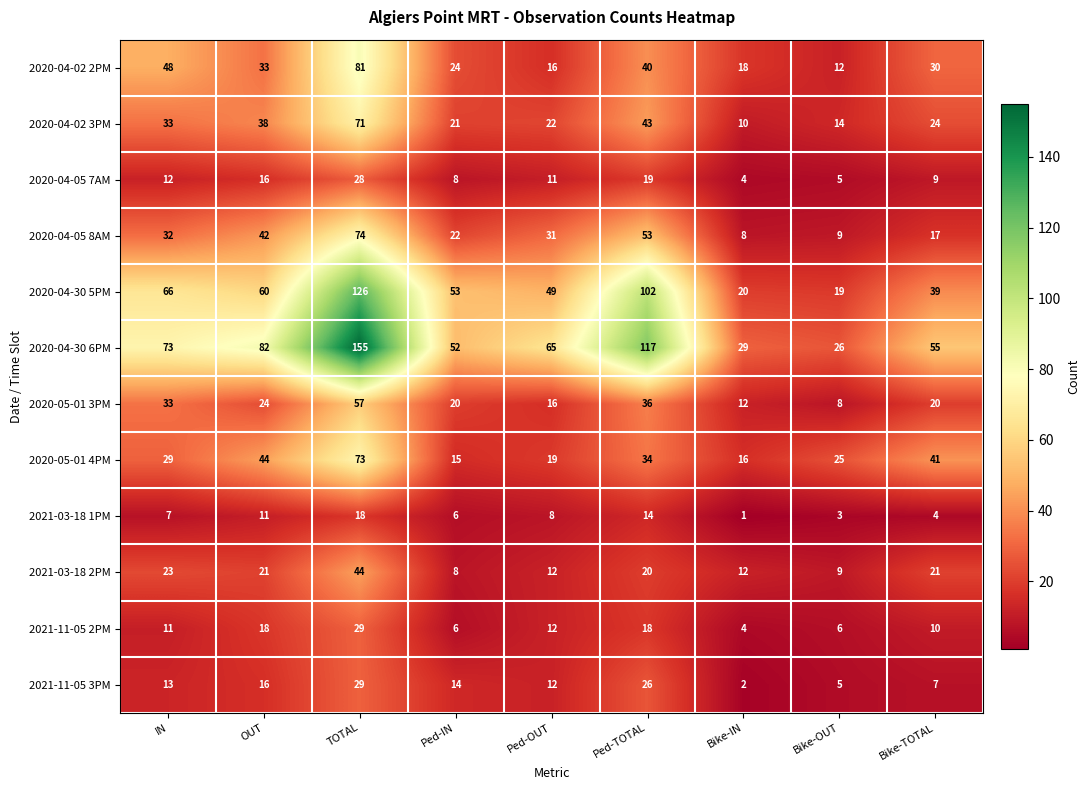

Between OUT and Ped-OUT, which series saw the biggest shift?

2020-05-01 4PM